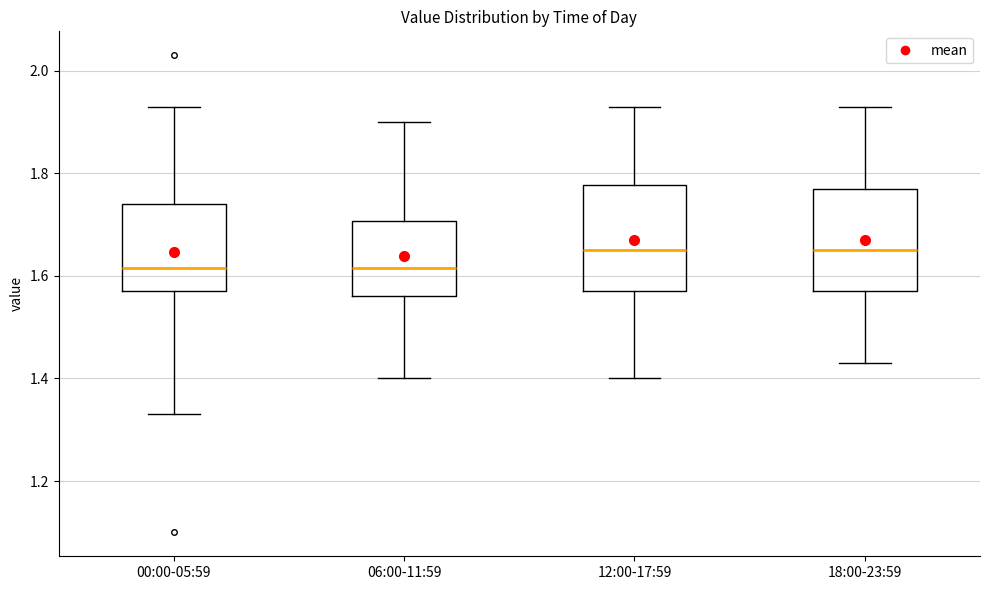

Reading left to right, transcribe this box plot: for each box, give where its median line is, the range the box spans, and where its two whiskers end, as read against the y-axis. The values are not printed on the chart, so give them approximately, as read against the axis.

00:00-05:59: median 1.62, box 1.58 to 1.74, whiskers 1.34 to 1.94
06:00-11:59: median 1.62, box 1.56 to 1.70, whiskers 1.40 to 1.90
12:00-17:59: median 1.66, box 1.58 to 1.78, whiskers 1.40 to 1.94
18:00-23:59: median 1.66, box 1.58 to 1.78, whiskers 1.44 to 1.94